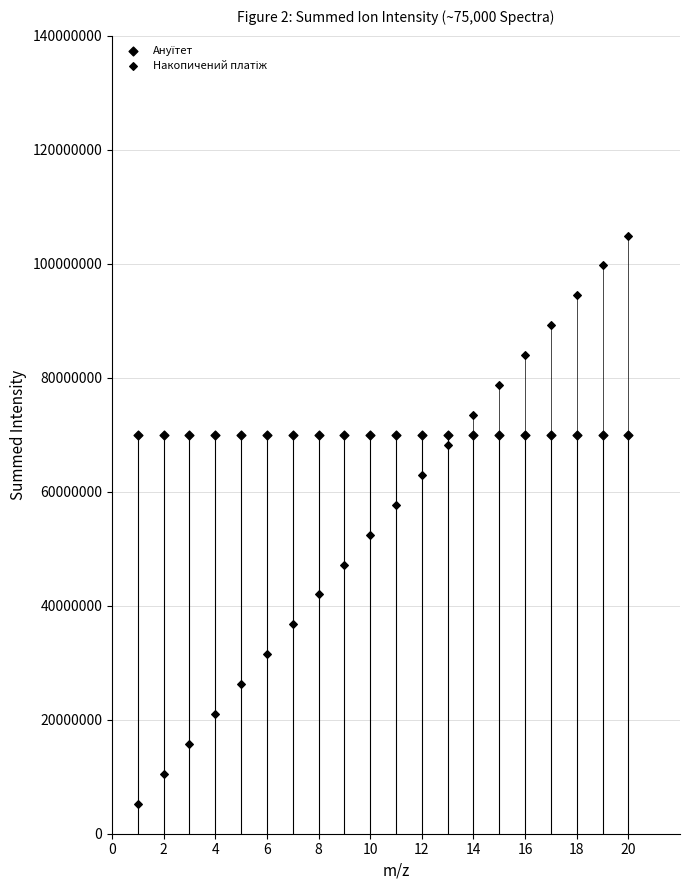

Count the number of points in this scatter plot.

40